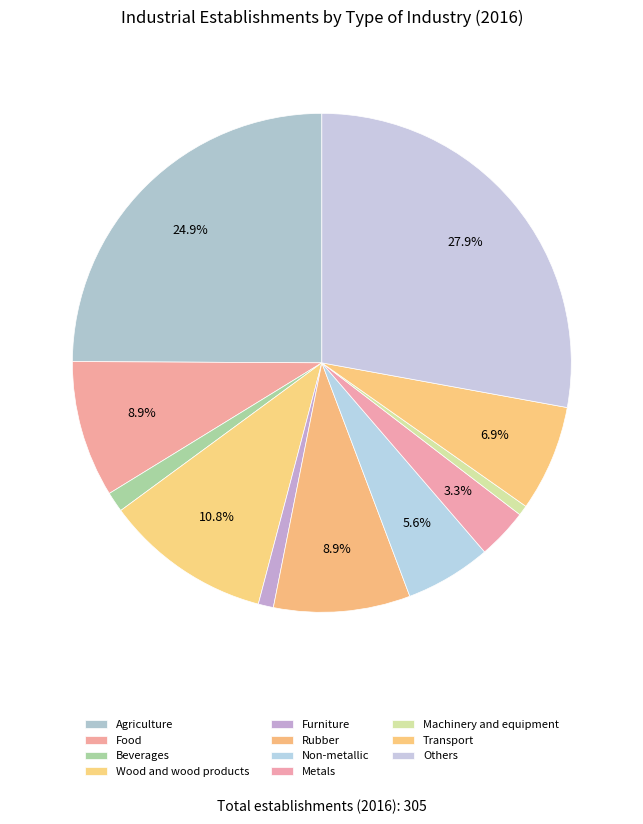

Which category has the smallest portion of the pie?

Machinery and equipment